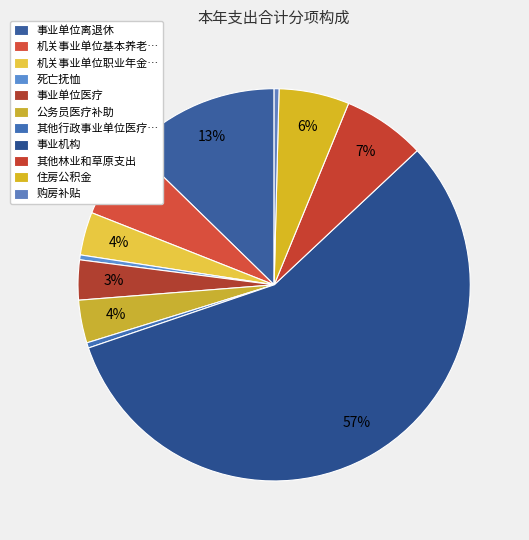

To the nearest percent, what is the difference between the largest and smallest slice percentages?

56%